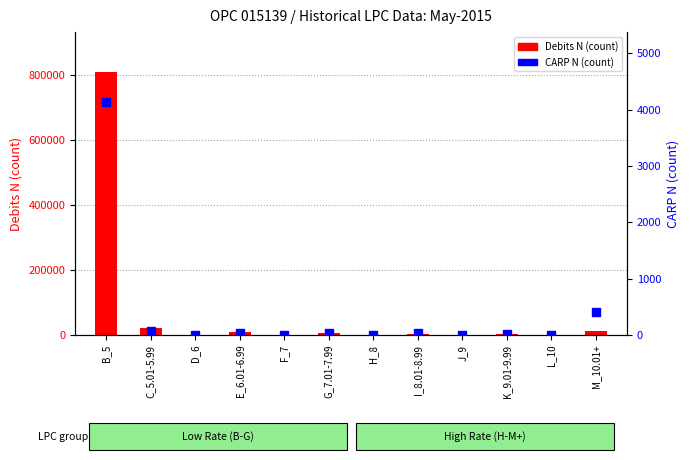

At which category is the sum across all series the highest?

B_5